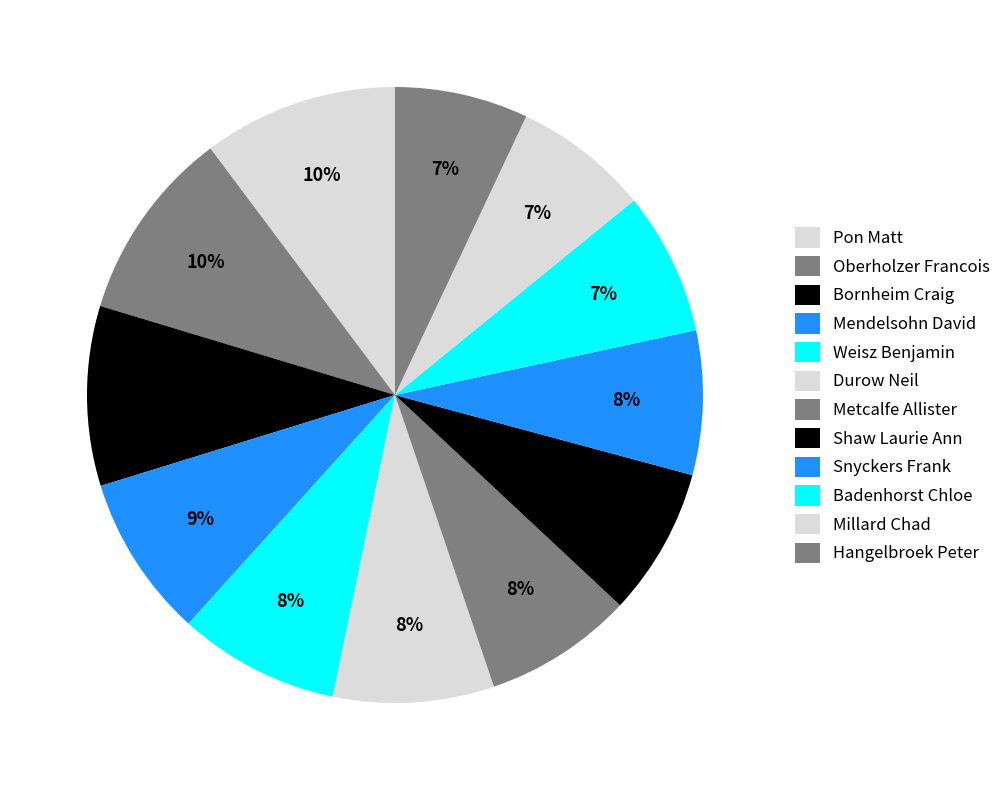

What percentage do Bornheim Craig and Badenhorst Chloe together represent?

16.9%